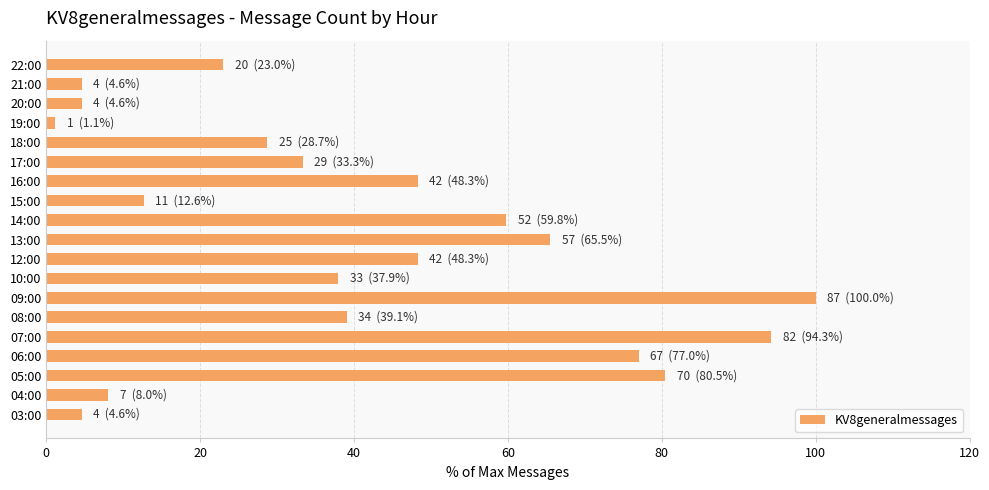

At which category does the chart reach its minimum across all series?

19:00